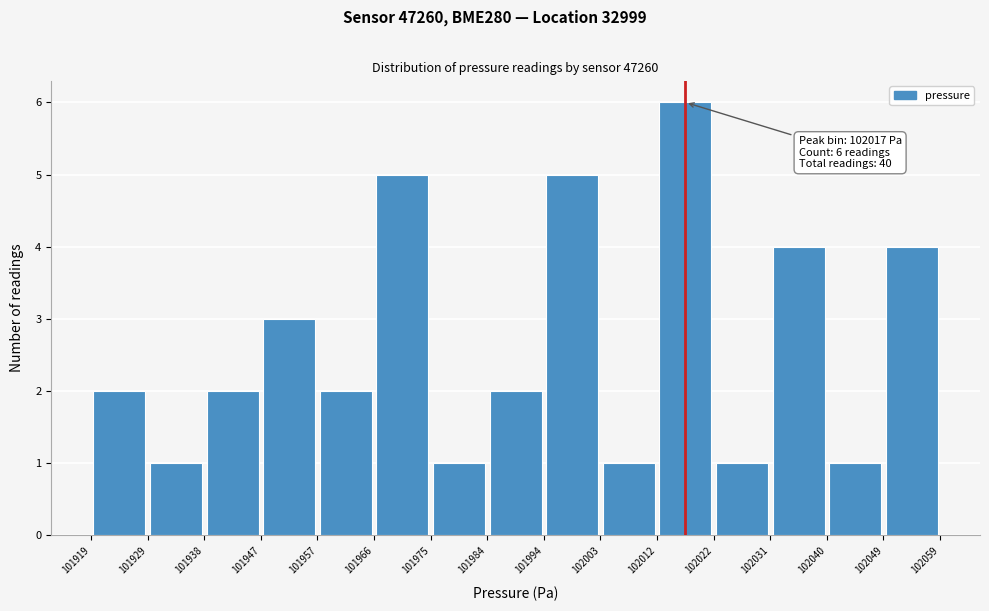

Which range on the x-axis has the tallest bar?

102012 to 102022